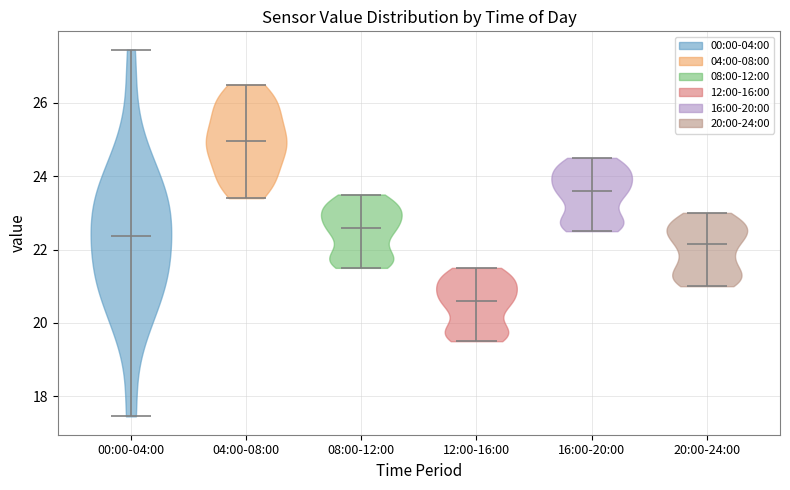

Which violin has the lowest median line?

12:00-16:00